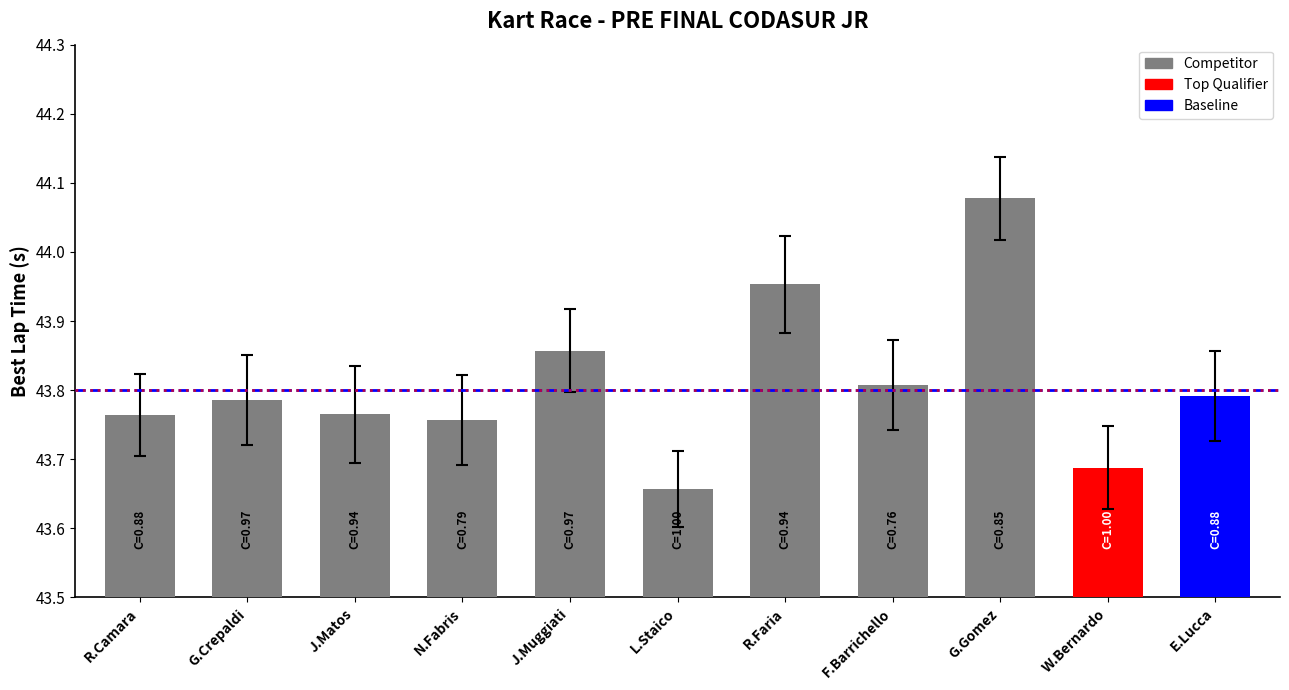

How many values are between 43 and 44?

10